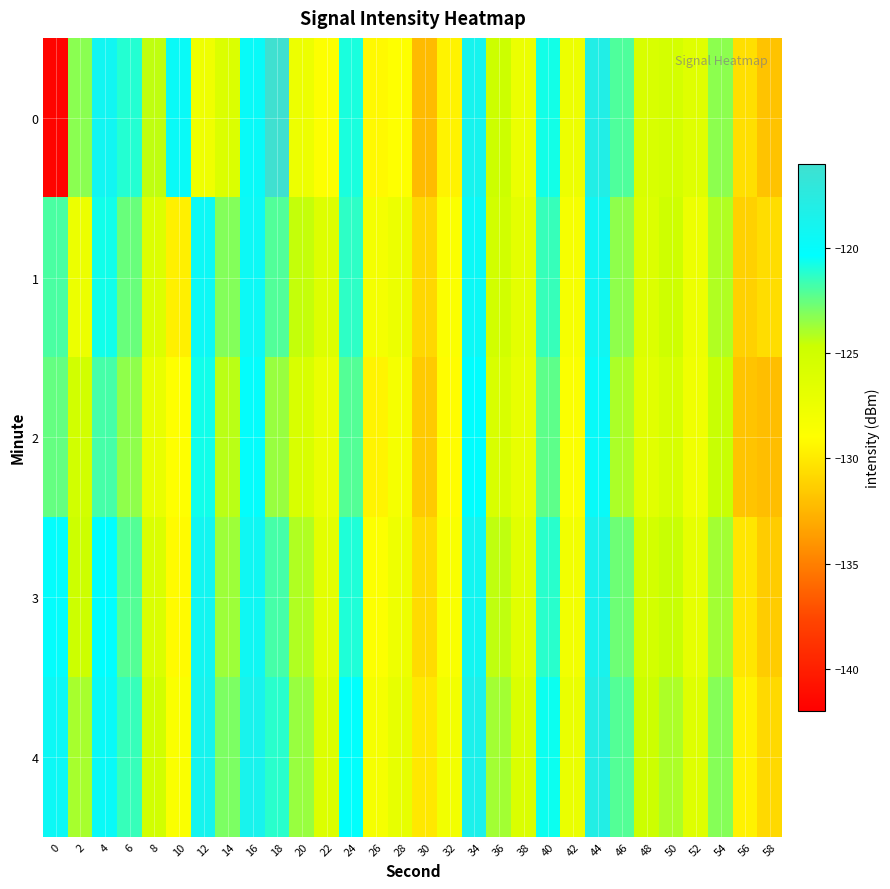

What is the spread (max minus min) of values at 52?

1.5